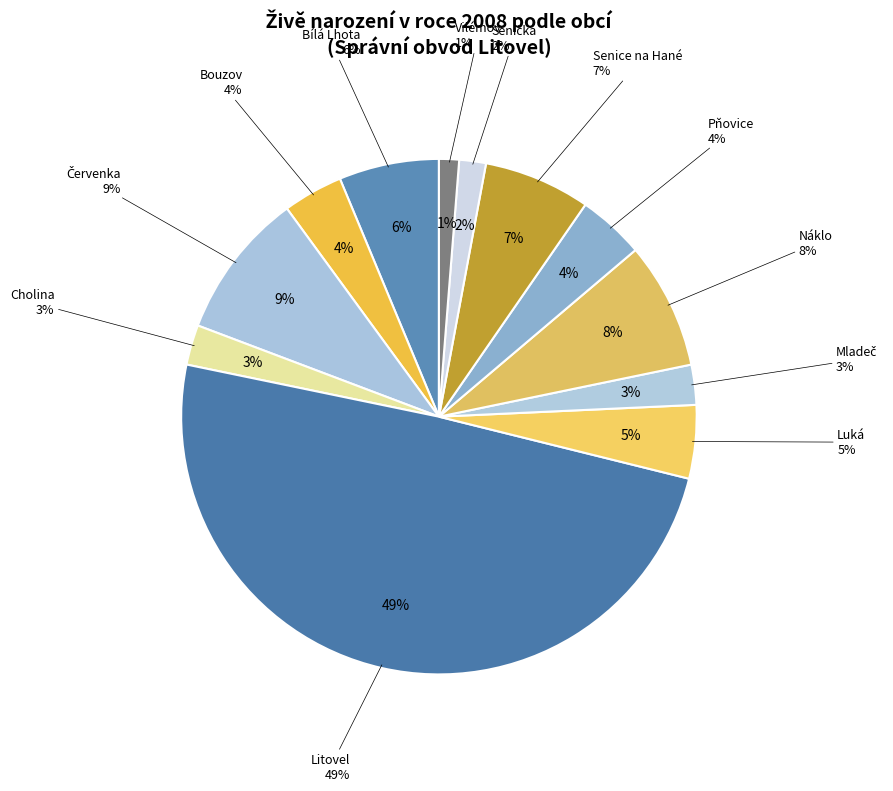

What percentage is NOT represented by Senička?

98.3%